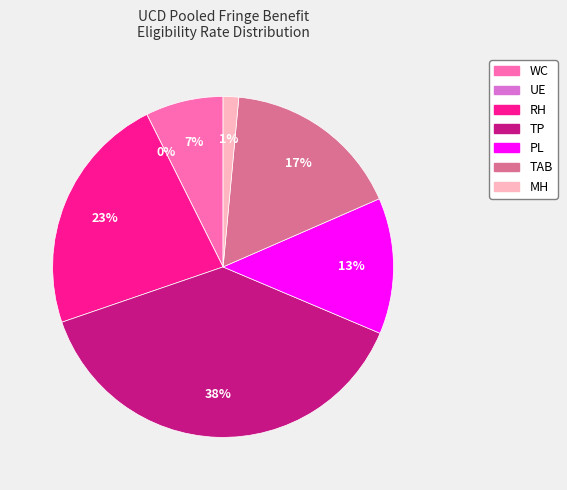

To the nearest percent, what is the combined percentage of PL and TP?

51%